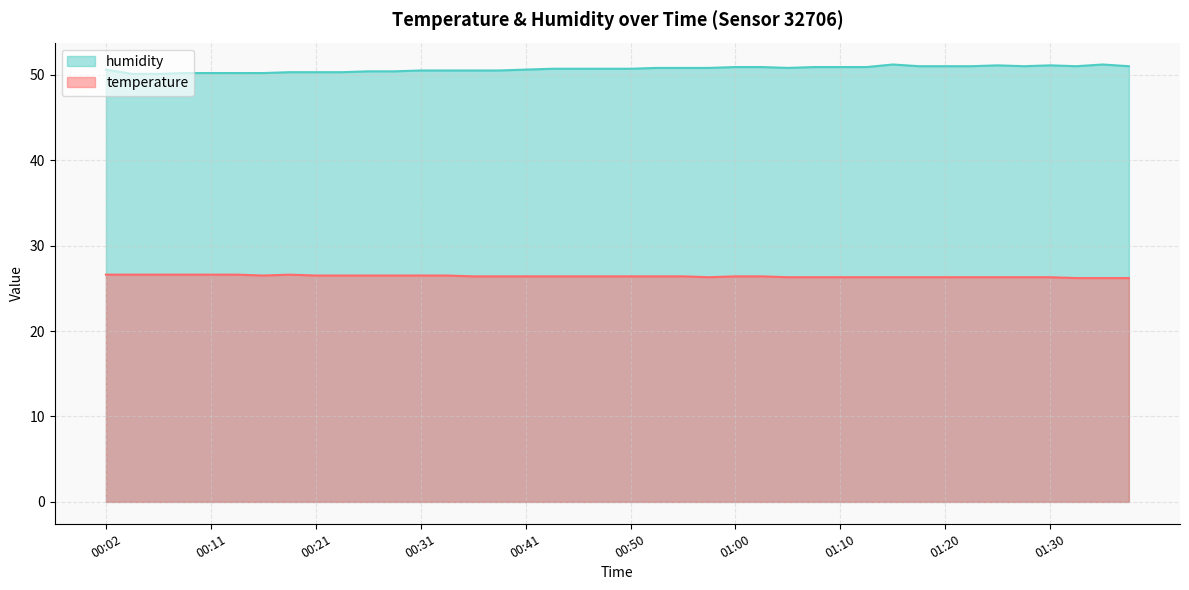

What is the maximum value shown in the chart?

51.2